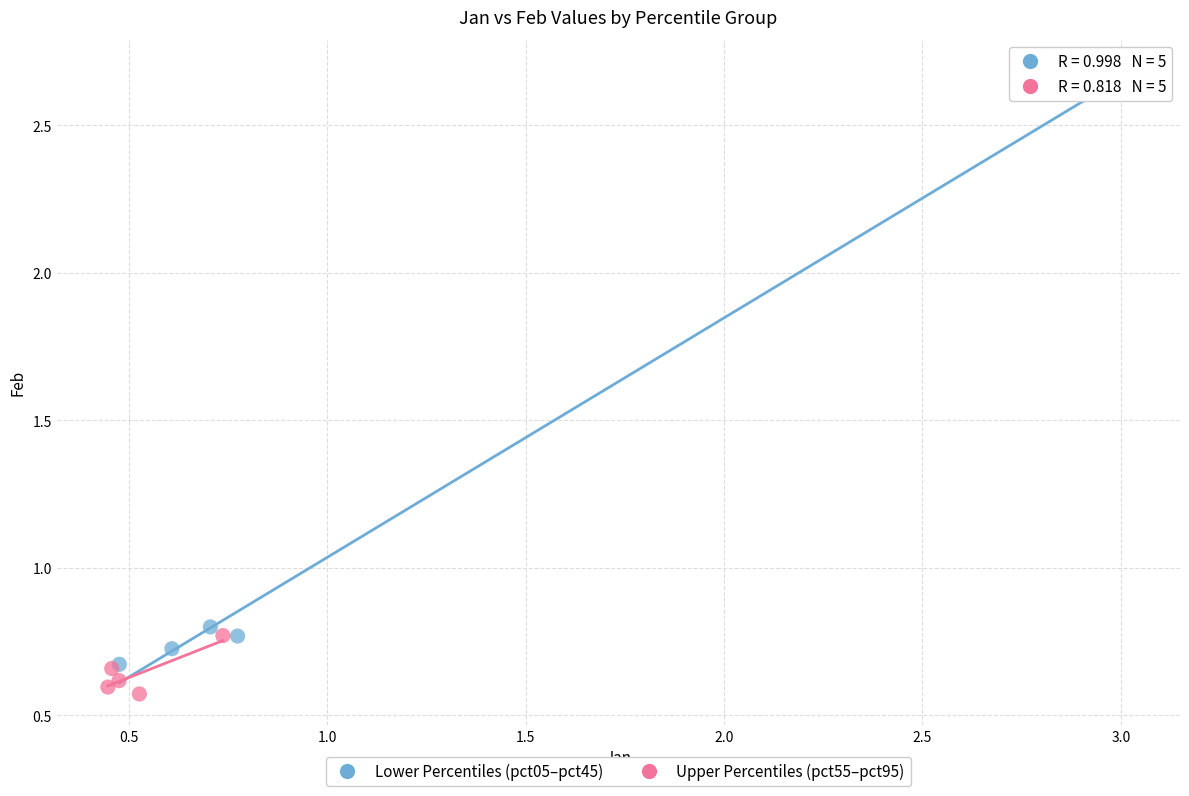

What are all the series names shown in the legend?

Lower Percentiles (pct05–pct45), Upper Percentiles (pct55–pct95)